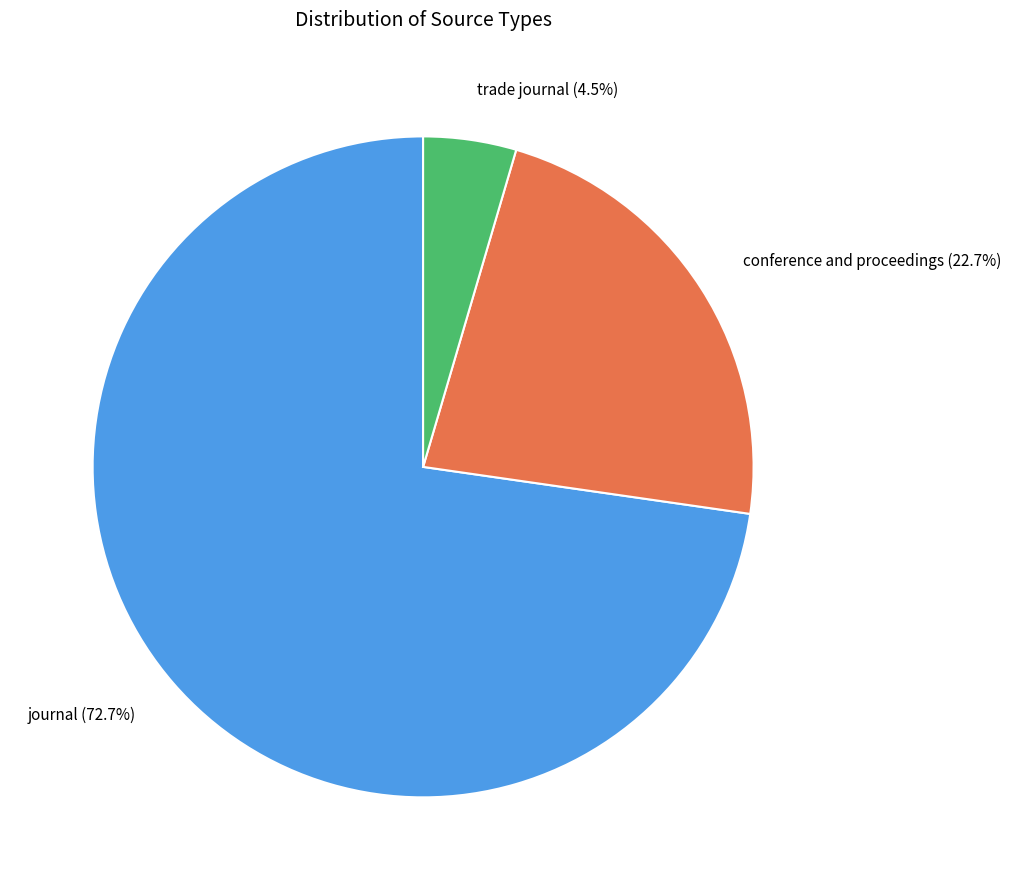

Rank the categories by value from highest to lowest.

journal, conference and proceedings, trade journal